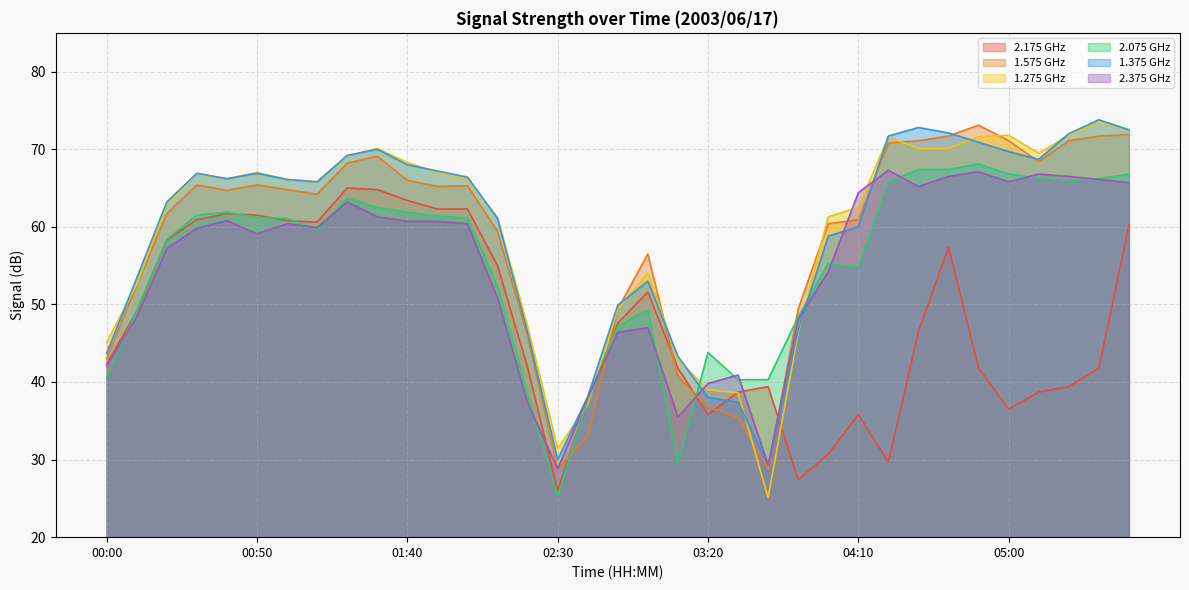

What are all the series names shown in the legend?

2.175 GHz, 1.575 GHz, 1.275 GHz, 2.075 GHz, 1.375 GHz, 2.375 GHz